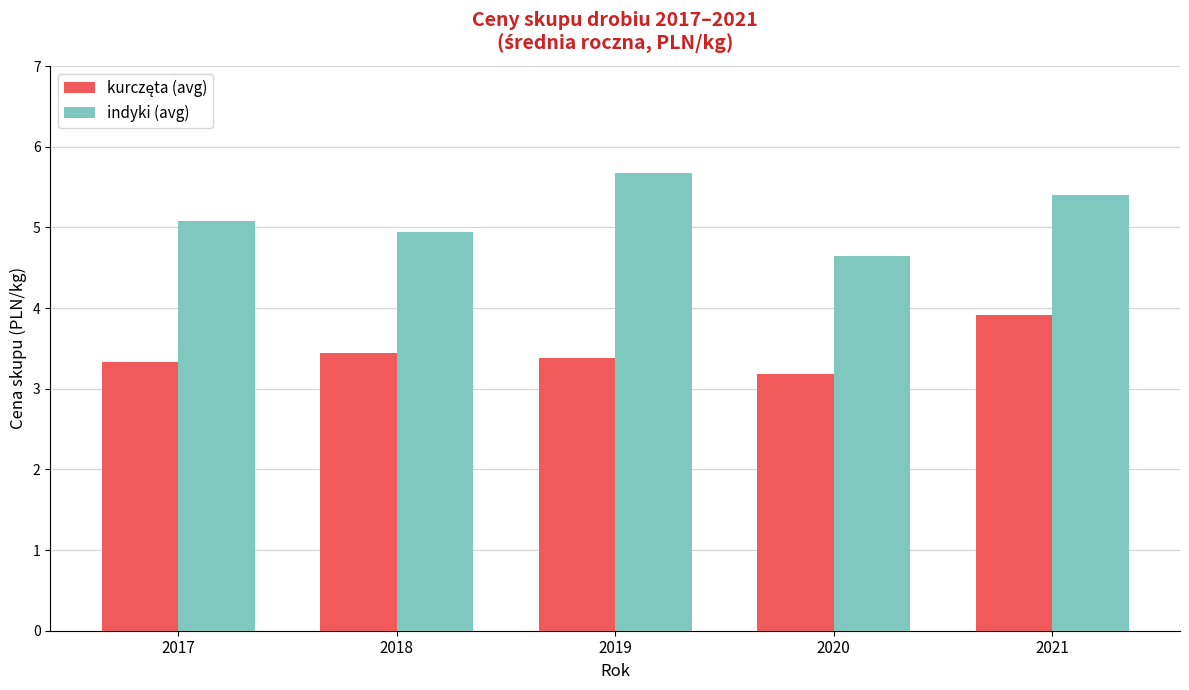

What is the average value of the indyki (avg) series?

5.1